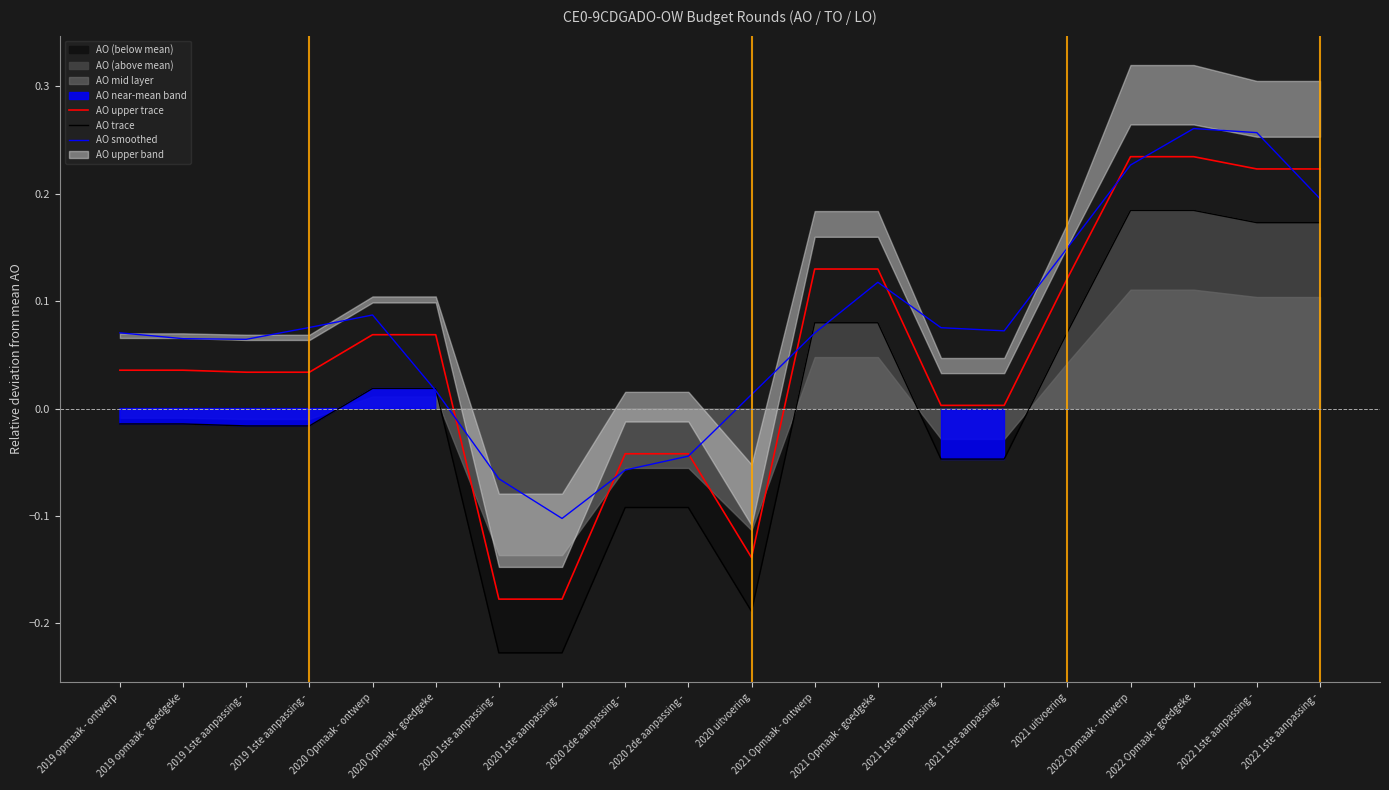

How many values in the AO smoothed series exceed 0?

16